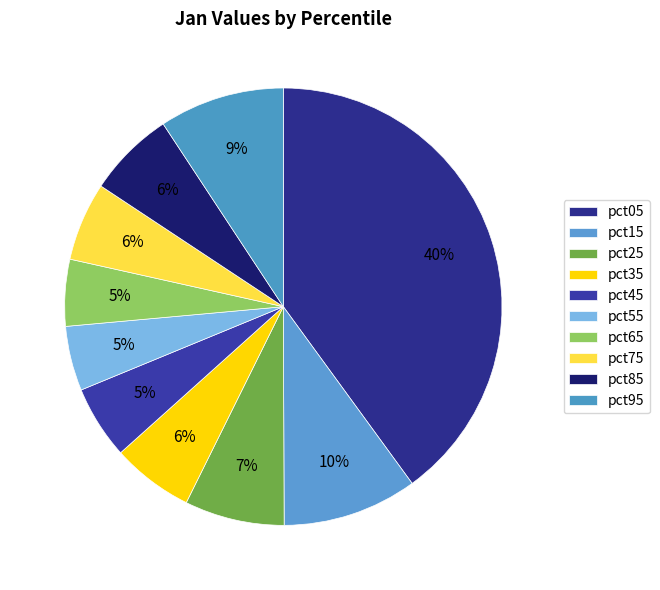

Which category has the smallest portion of the pie?

pct55